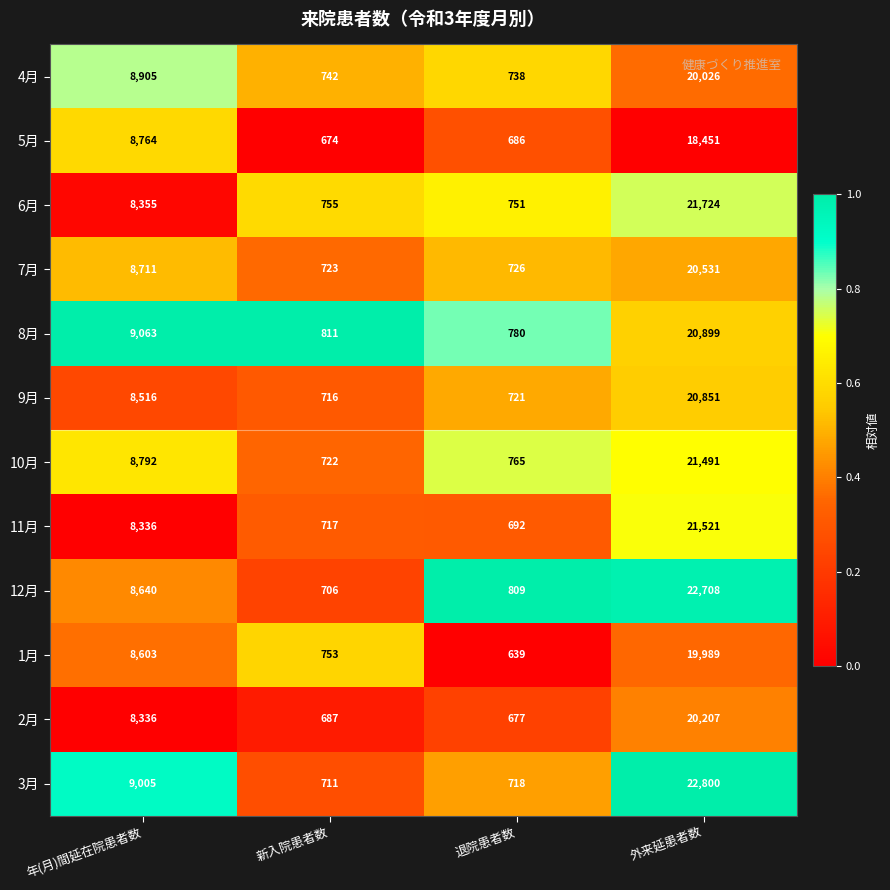

What is the sum of all 12月 values?

32863